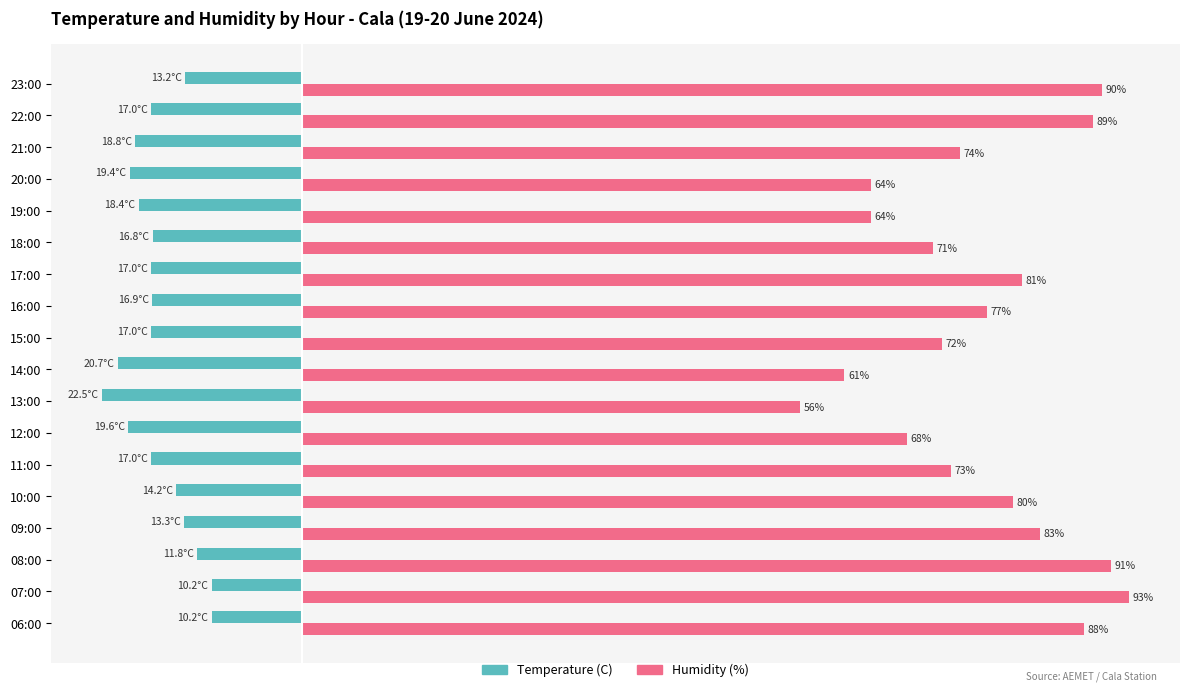

At which label does Temperature (C) reach its minimum?

13:00